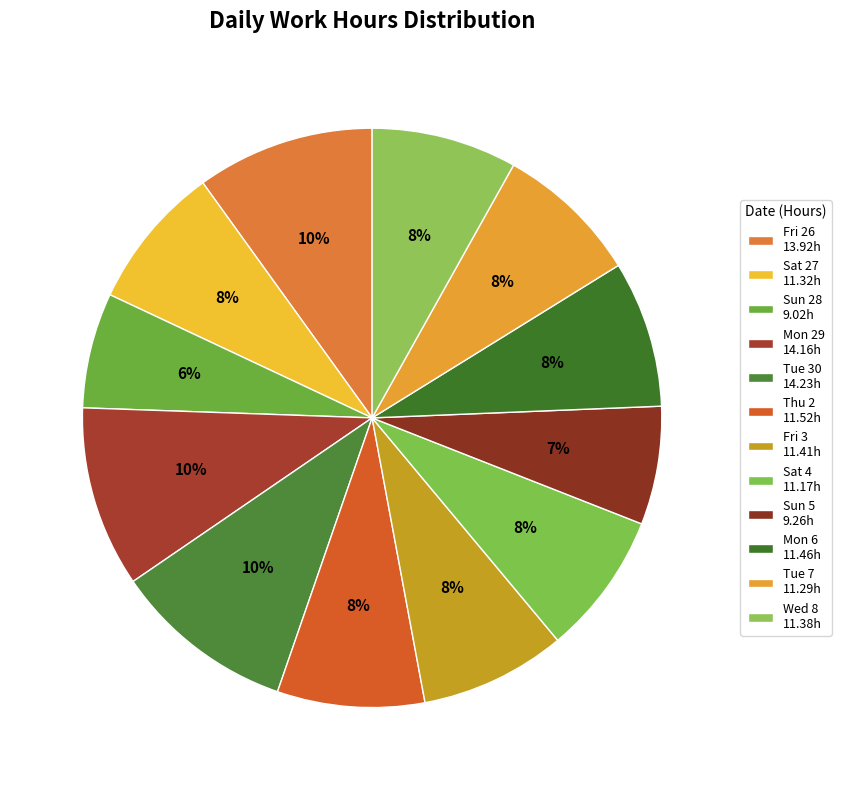

Does Mon 6 account for over 50% of the chart?

No